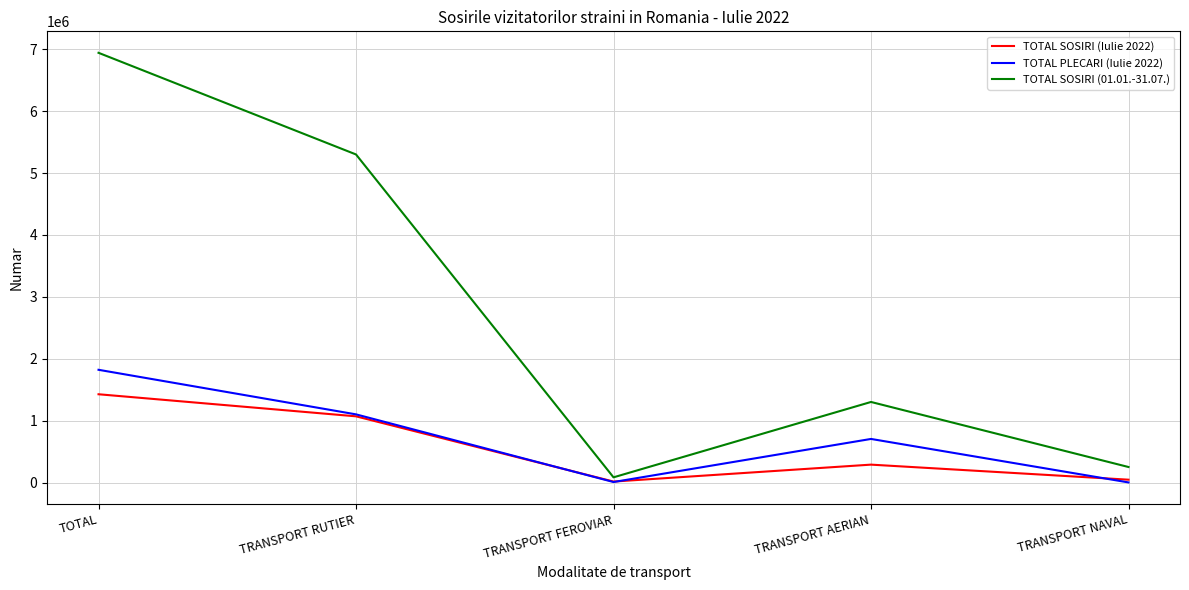

The TOTAL SOSIRI (Iulie 2022) series shows 291018 at TRANSPORT AERIAN. True or false?

True